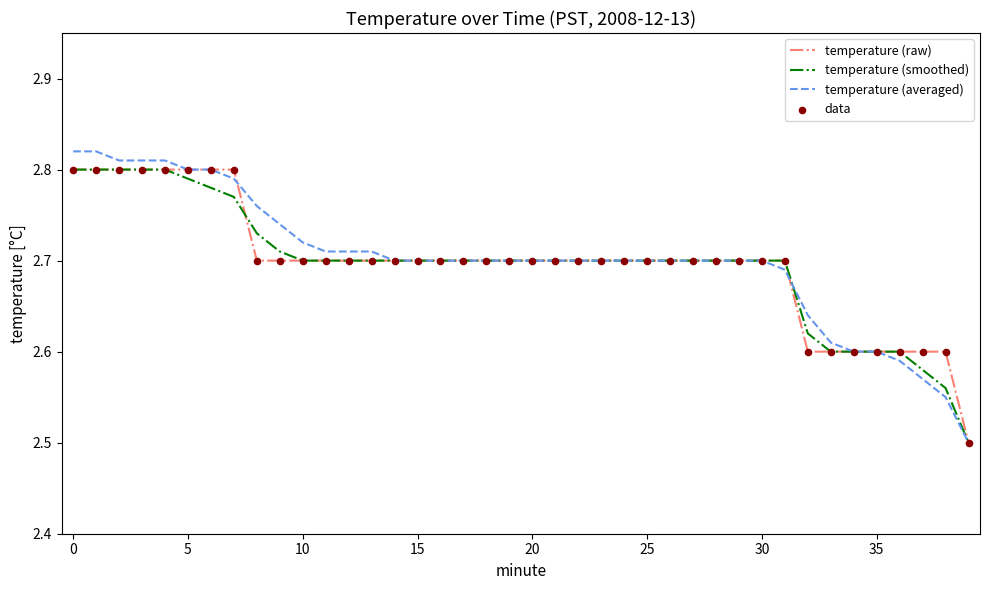

Which series has the largest range (max minus min)?

temperature (averaged)